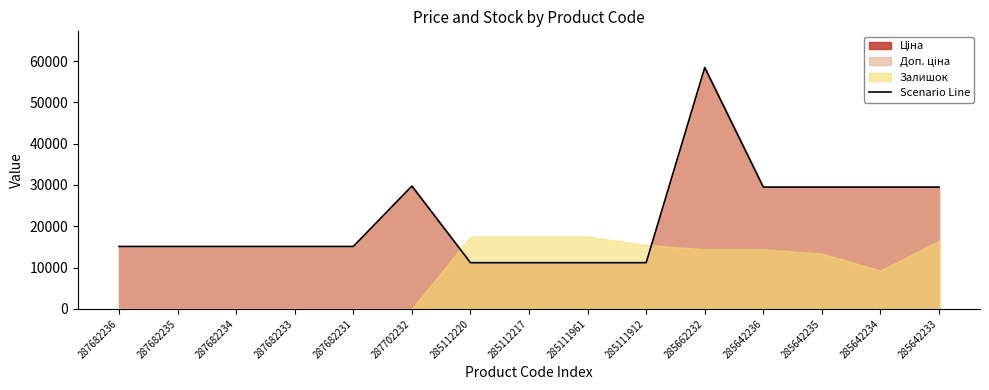

The value at 287682235 is 22808.8. True or false?

False